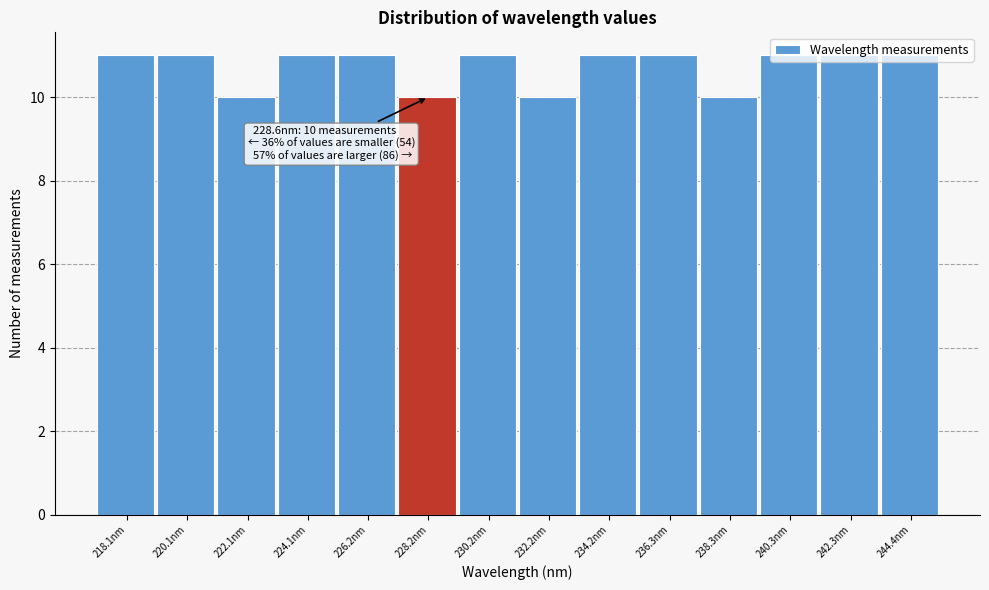

What is the sum of all values?

150